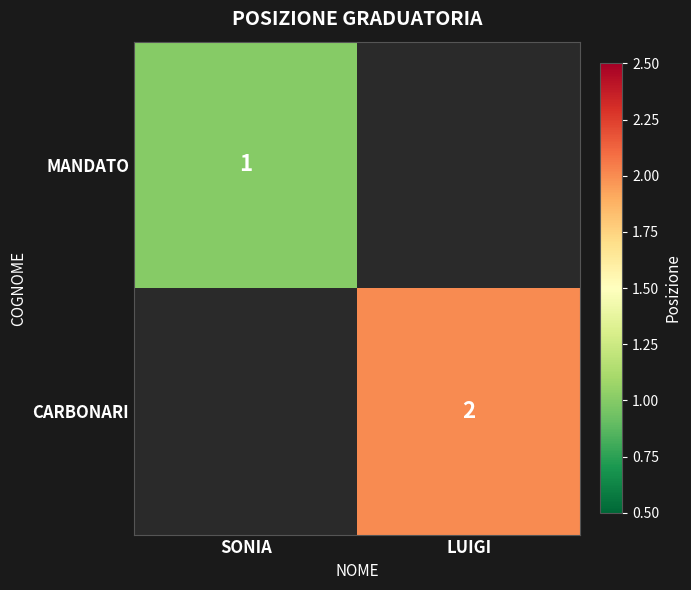

How many distinct data groups are displayed?

2